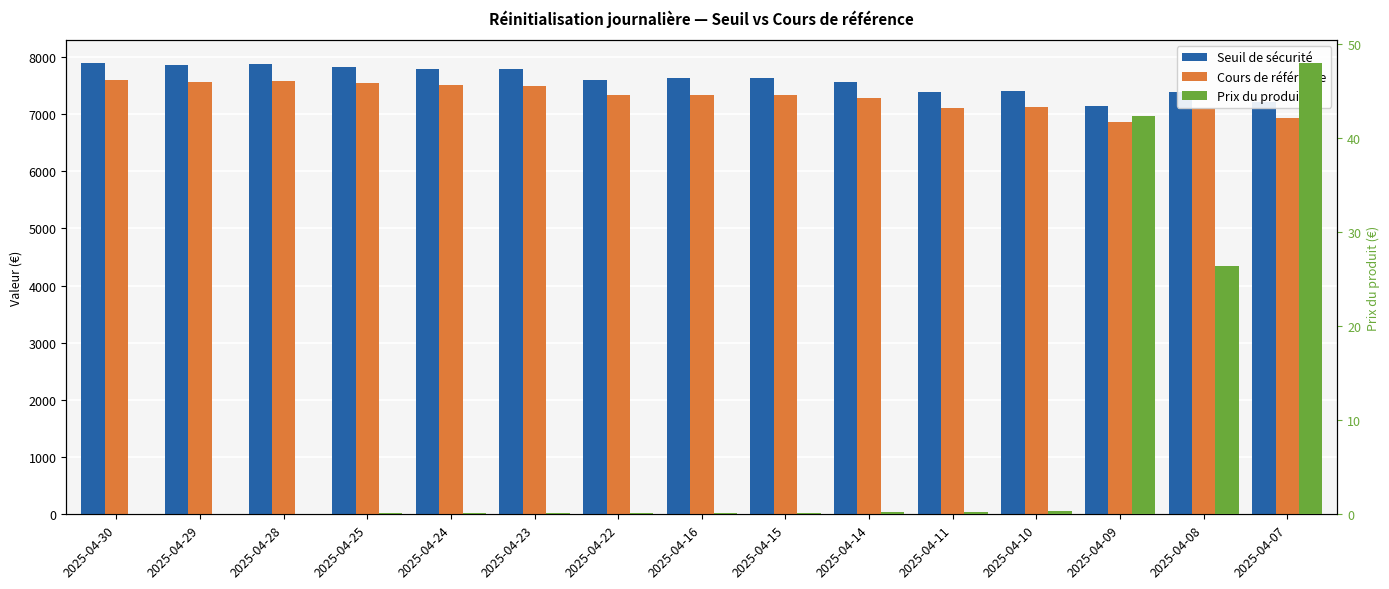

Reading left to right, list all the values displayed in this chart.

Seuil de sécurité: 2025-04-30=7897.6	2025-04-29=7858.1	2025-04-28=7876.4	2025-04-25=7825.8	2025-04-24=7794.6	2025-04-23=7781.7	2025-04-22=7599.2	2025-04-16=7623.2	2025-04-15=7628.8	2025-04-14=7564.0	2025-04-11=7389.0	2025-04-10=7411.1	2025-04-09=7137.5	2025-04-08=7384.4	2025-04-07=7204.2
Cours de référence: 2025-04-30=7593.9	2025-04-29=7555.9	2025-04-28=7573.8	2025-04-25=7536.3	2025-04-24=7502.8	2025-04-23=7482.4	2025-04-22=7326.5	2025-04-16=7330.0	2025-04-15=7335.4	2025-04-14=7273.1	2025-04-11=7104.8	2025-04-10=7126.0	2025-04-09=6863.0	2025-04-08=7100.4	2025-04-07=6927.1
Prix du produit: 2025-04-30=0.1	2025-04-29=0.1	2025-04-28=0.1	2025-04-25=0.1	2025-04-24=0.1	2025-04-23=0.1	2025-04-22=0.2	2025-04-16=0.2	2025-04-15=0.2	2025-04-14=0.2	2025-04-11=0.2	2025-04-10=0.3	2025-04-09=42.3	2025-04-08=26.4	2025-04-07=48.0